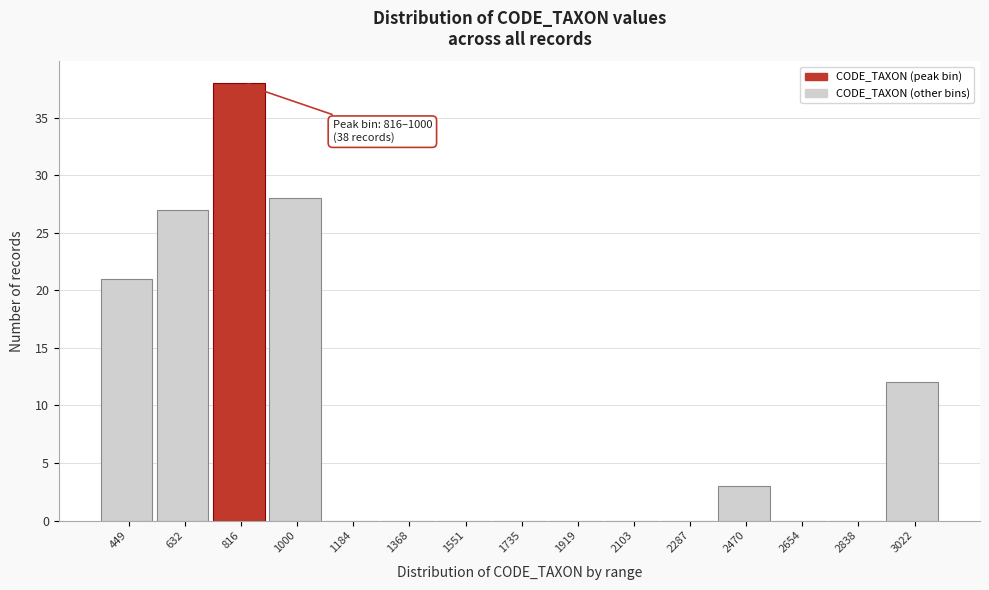

Reading left to right, list all the values displayed in this chart.

449=21	632=27	816=38	1000=28	1184=0	1368=0	1551=0	1735=0	1919=0	2103=0	2287=0	2470=3	2654=0	2838=0	3022=12